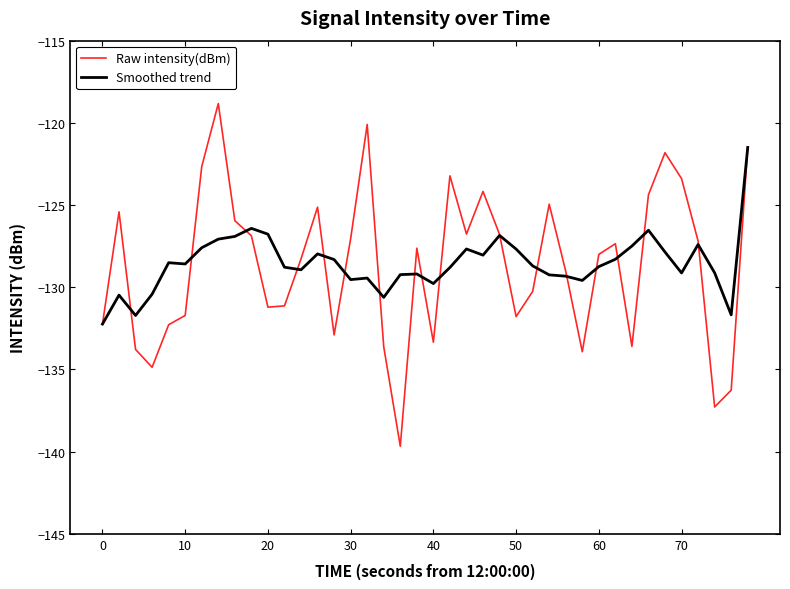

How many lines are shown in the chart?

2